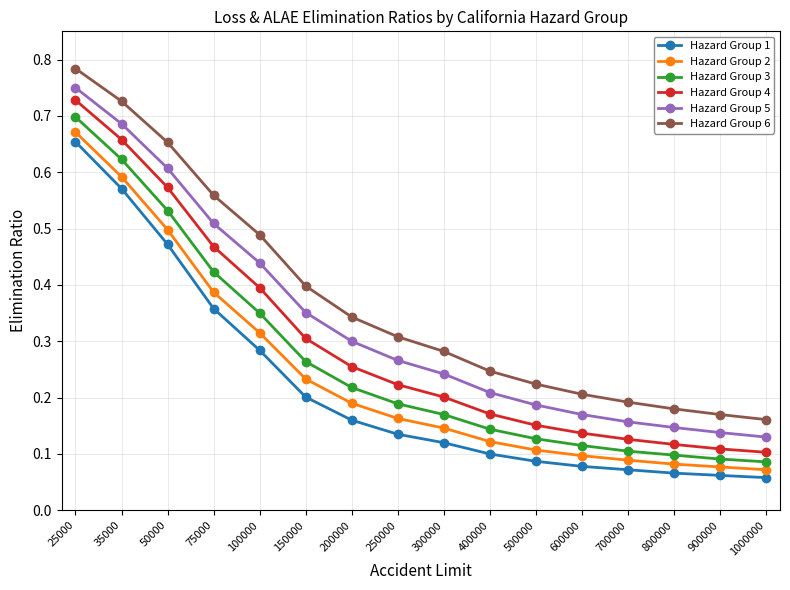

At which label is Hazard Group 6 closest to 0?

1000000